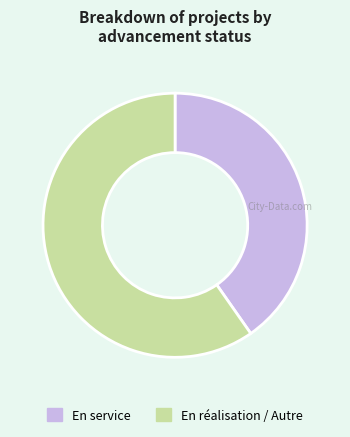

Combined, do En service and En réalisation / Autre account for over 50%?

Yes